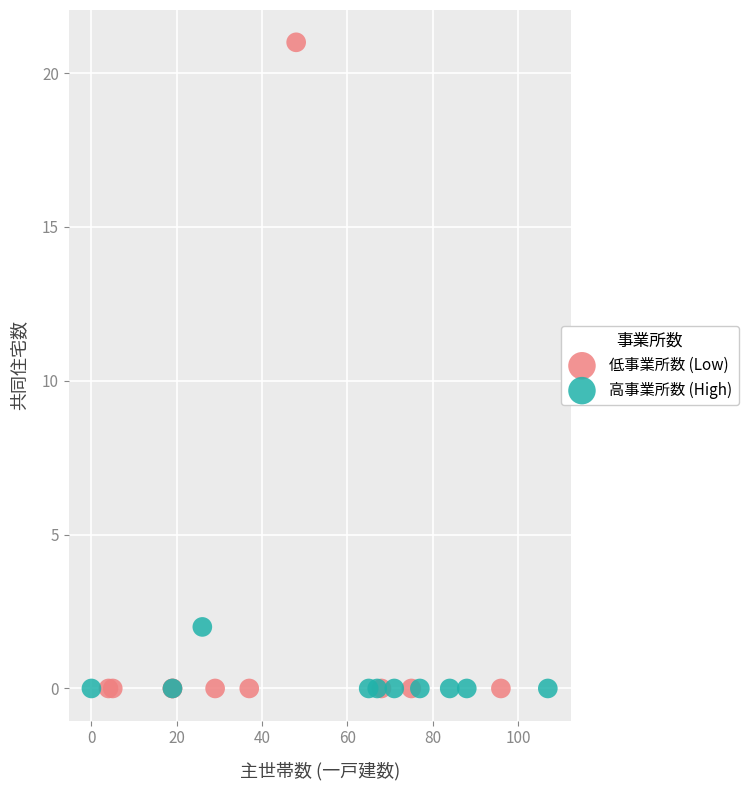

Which series has the largest Y range (max minus min)?

低事業所数 (Low)